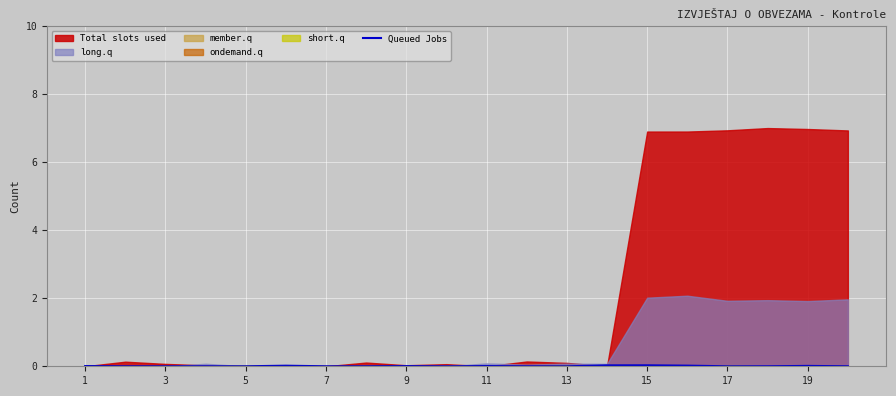

Where is the data nearest to the value 0?

3